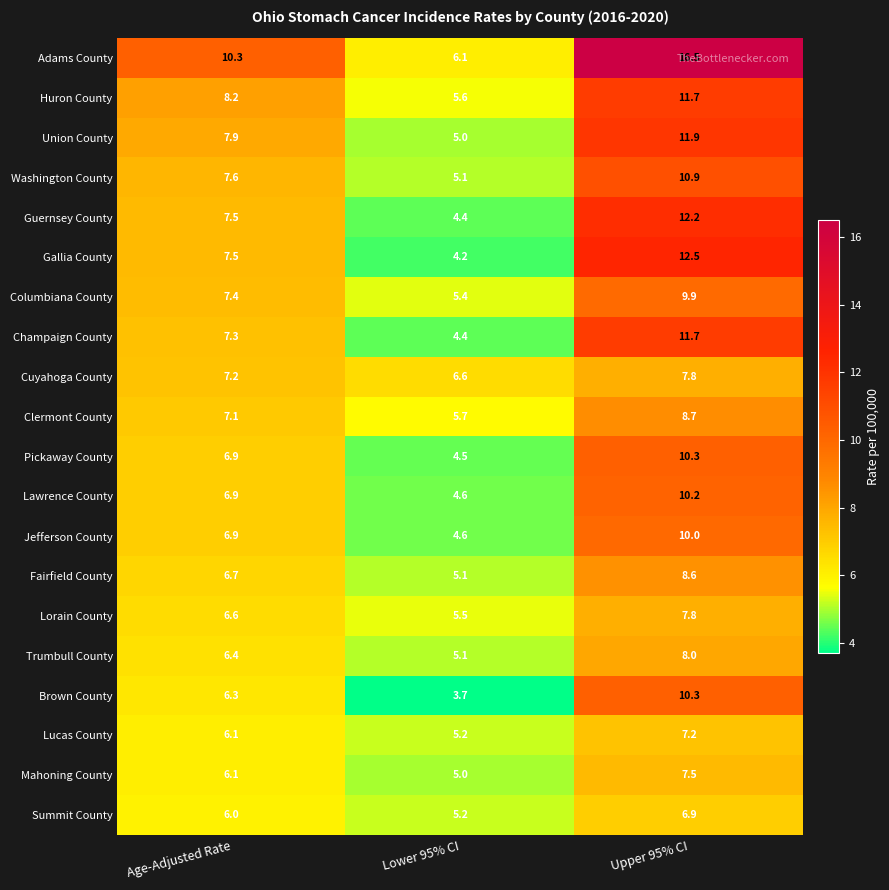

What is the total value across all series at Lower 95% CI?

101.0